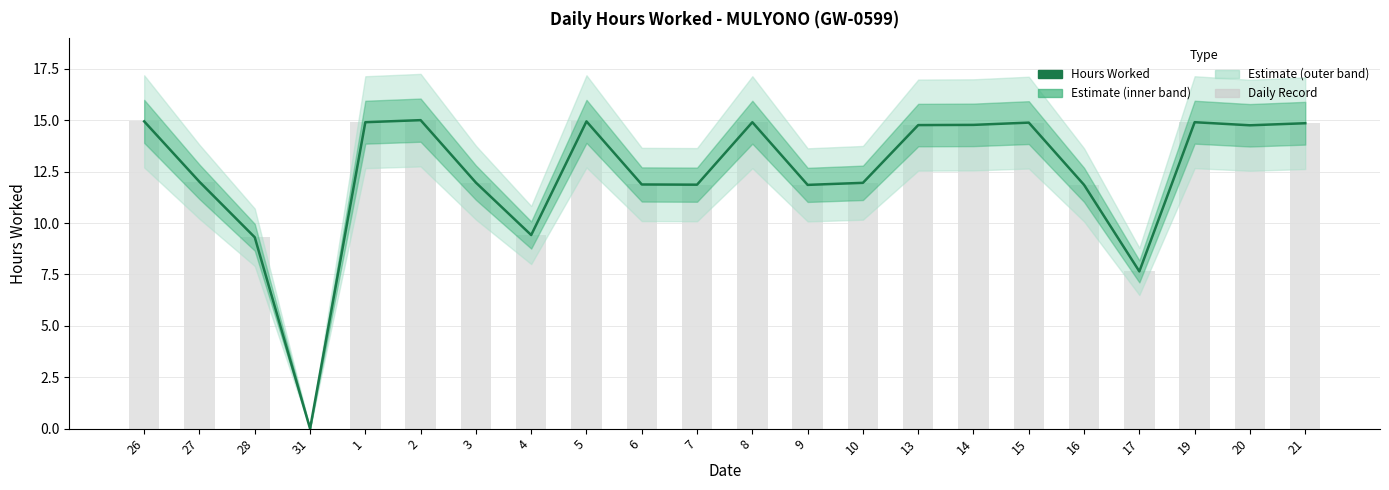

What is the difference between the second highest and minimum values?

14.9